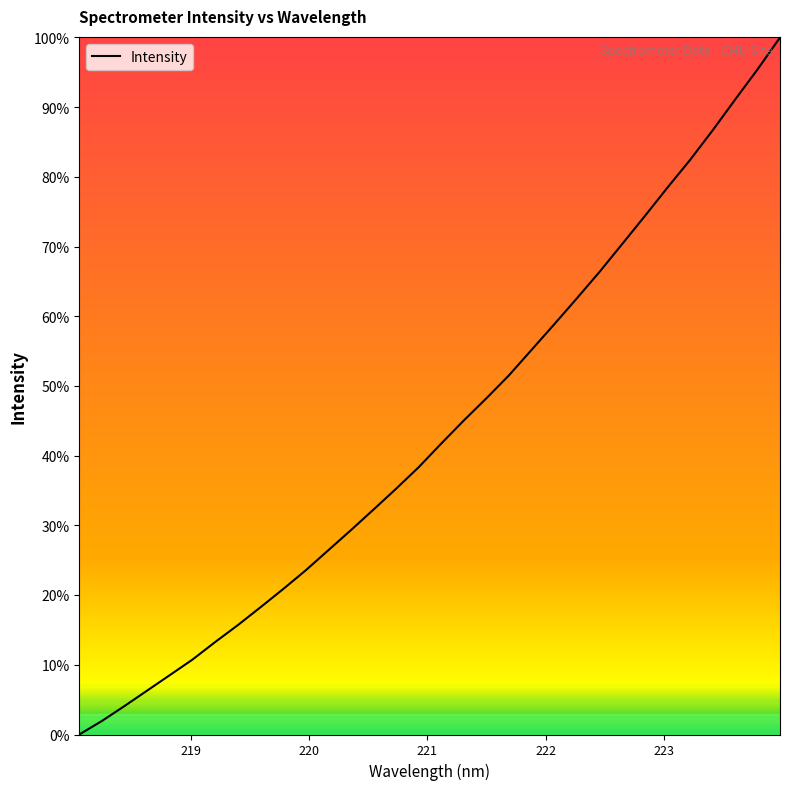

What is the difference between the maximum and minimum values?

100.0